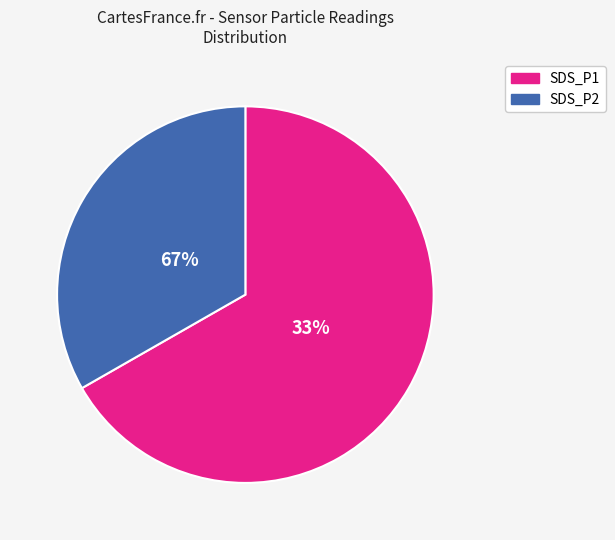

What is the change in value from SDS_P1 to SDS_P2?

-55.8